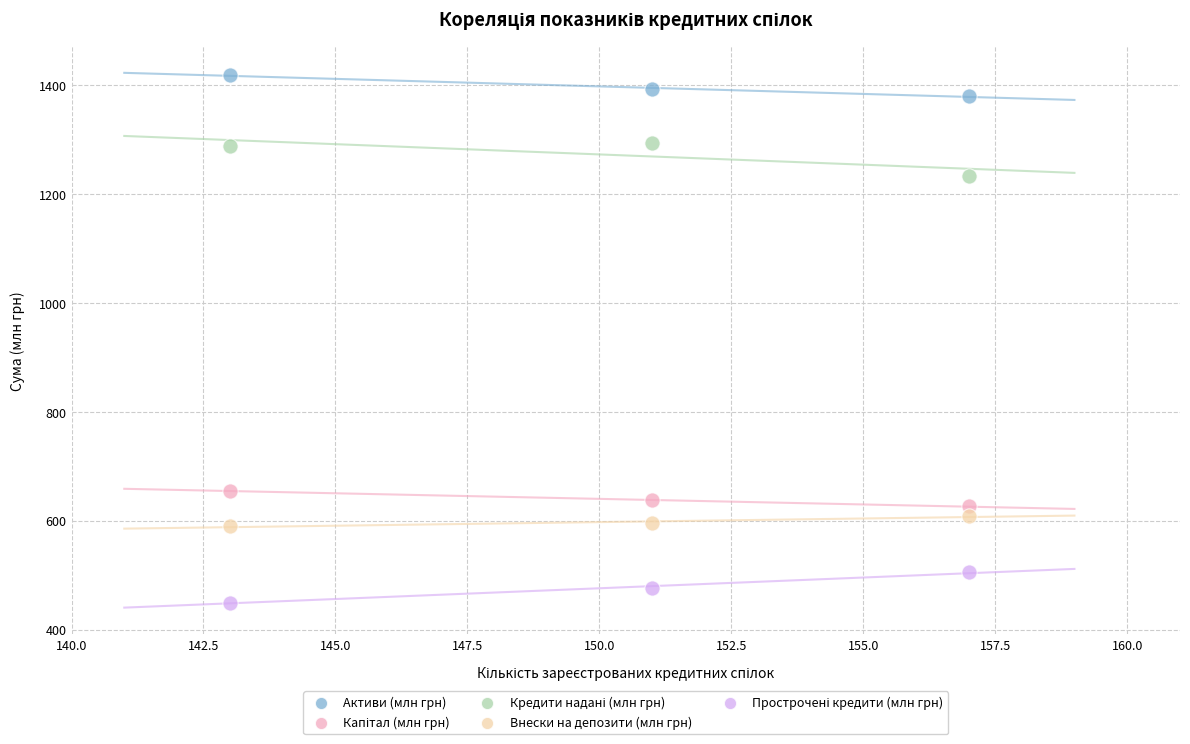

Which series contains the highest Y value?

Активи (млн грн)